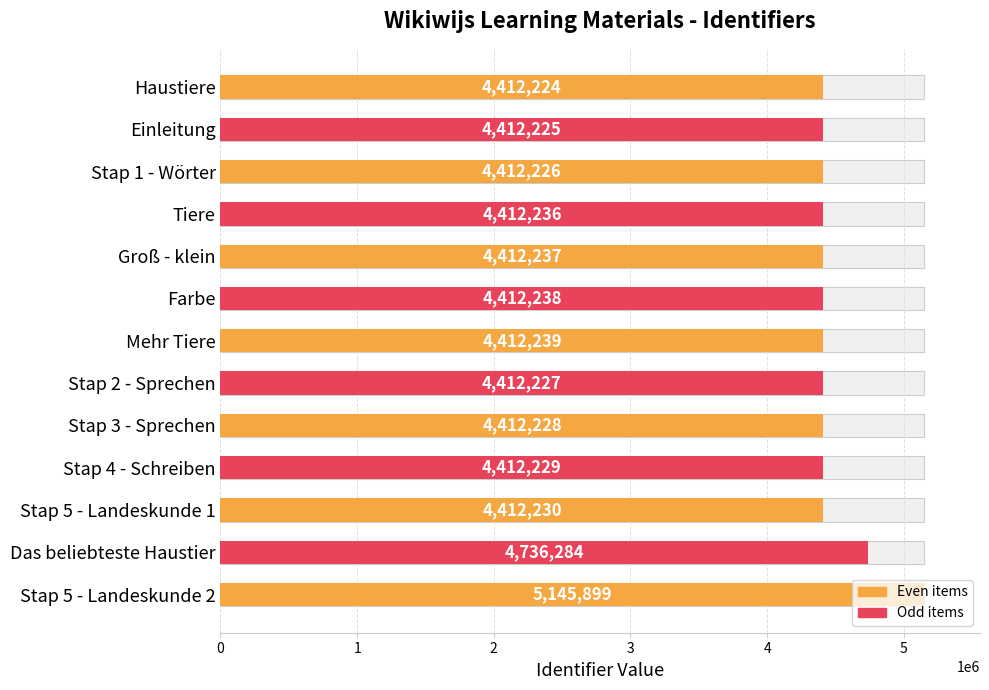

The chart shows a value of 6466229 at 7. True or false?

False